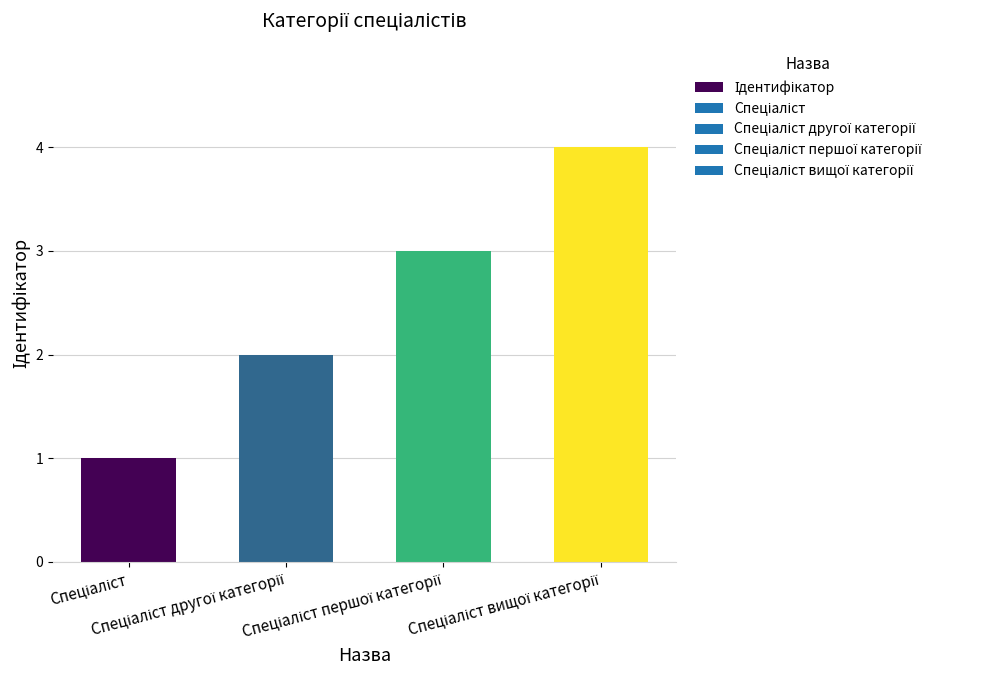

What is the greatest value displayed?

4